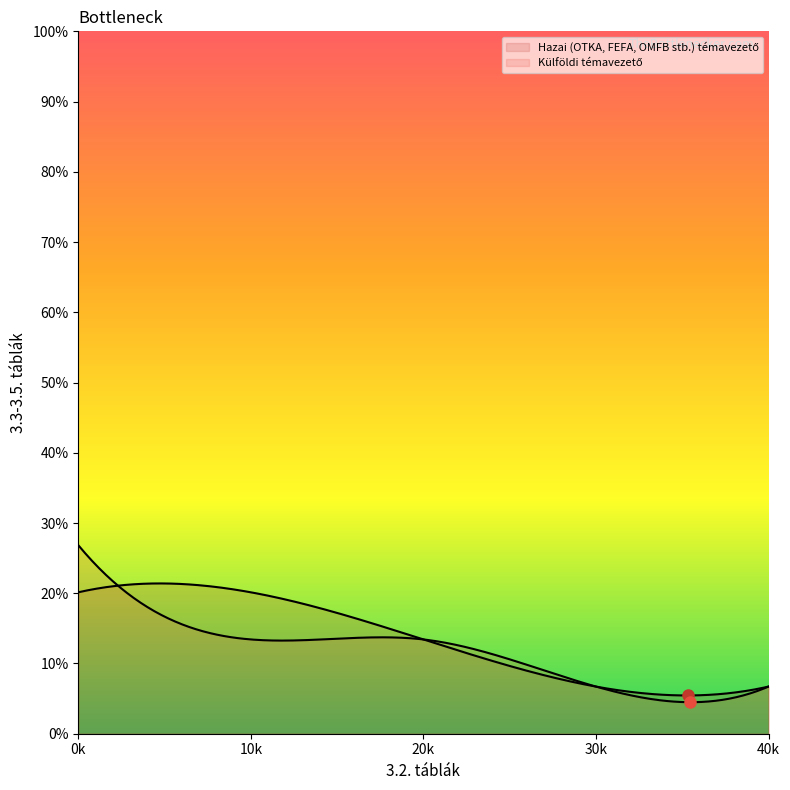

What are all the series names shown in the legend?

Hazai (OTKA, FEFA, OMFB stb.) témavezető, Külföldi témavezető